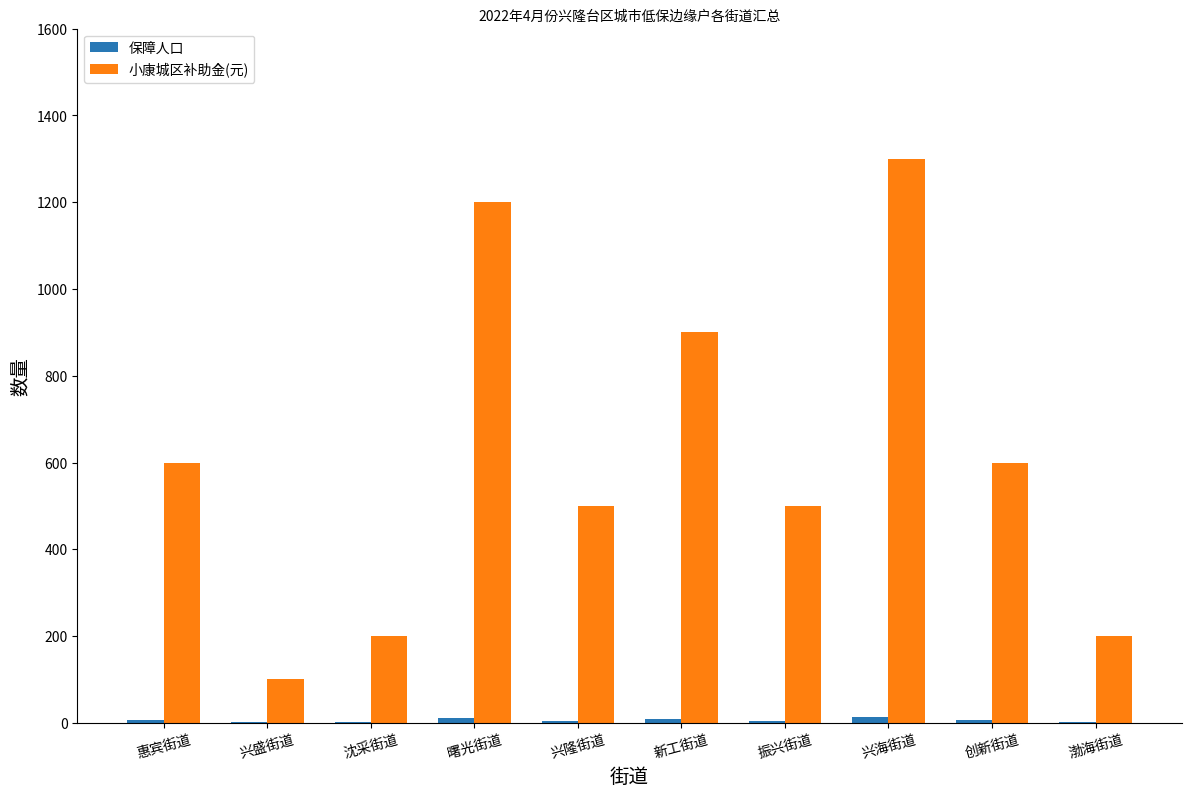

The 小康城区补助金(元) series shows 902 at 惠宾街道. True or false?

False